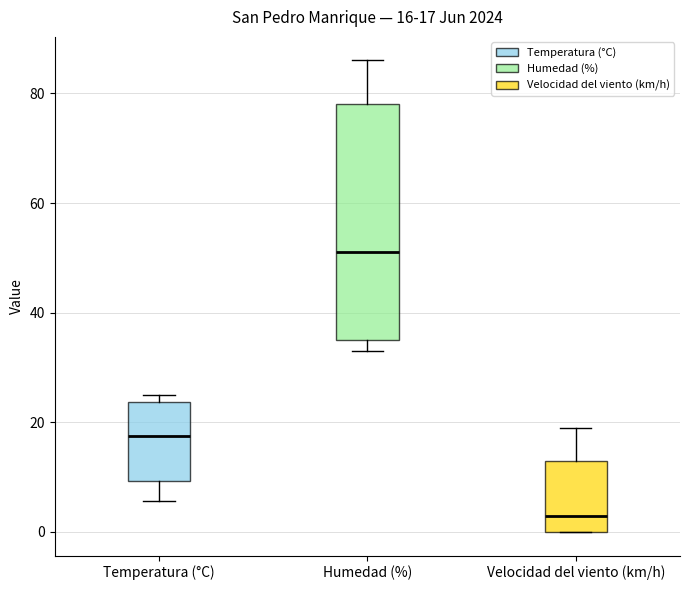

Comparing the boxes themselves (not the whiskers), which one is the tallest?

Humedad (%)